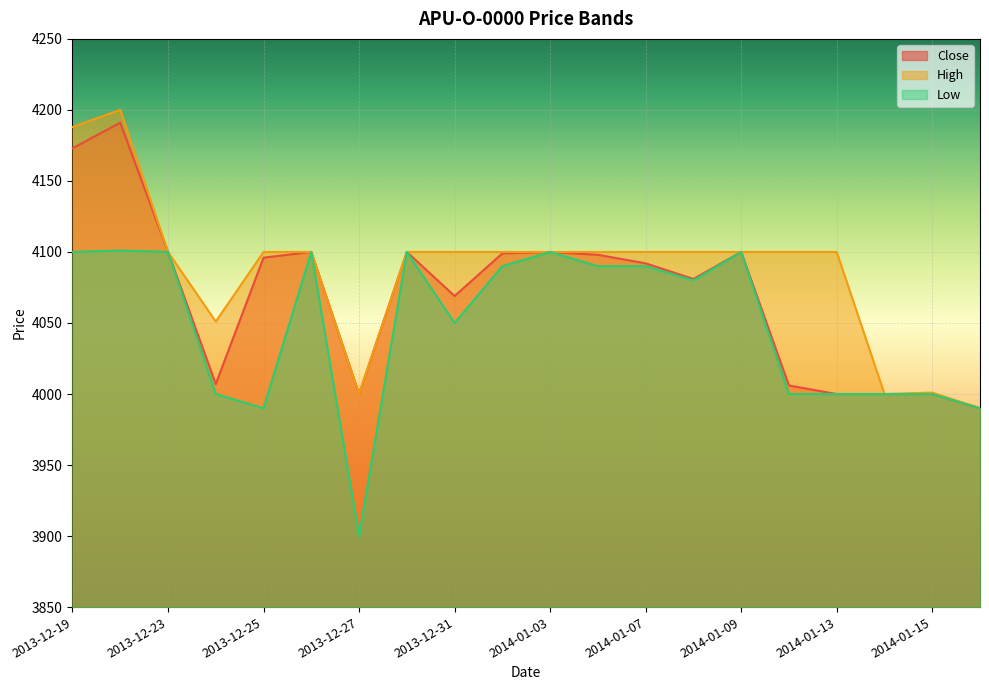

Reading right to left, extract all data points from this chart.

Close: 3990	4000	4000	4000	4006	4100	4081	4092	4098	4100	4099	4069	4100	4000	4100	4096	4007	4100	4191	4173
High: 3990	4001	4000	4100	4100	4100	4100	4100	4100	4100	4100	4100	4100	4000	4100	4100	4051	4100	4200	4188
Low: 3990	4000	4000	4000	4000	4100	4080	4090	4090	4100	4090	4050	4100	3900	4100	3990	4000	4100	4101	4100